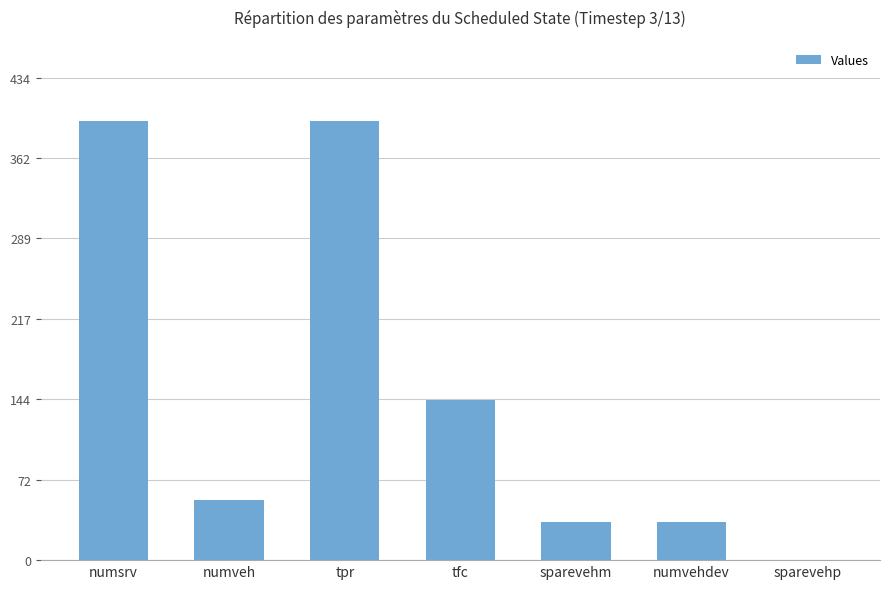

Reading left to right, what are all the values shown in this chart?

numsrv=395	numveh=54	tpr=395	tfc=144	sparevehm=34	numvehdev=34	sparevehp=0